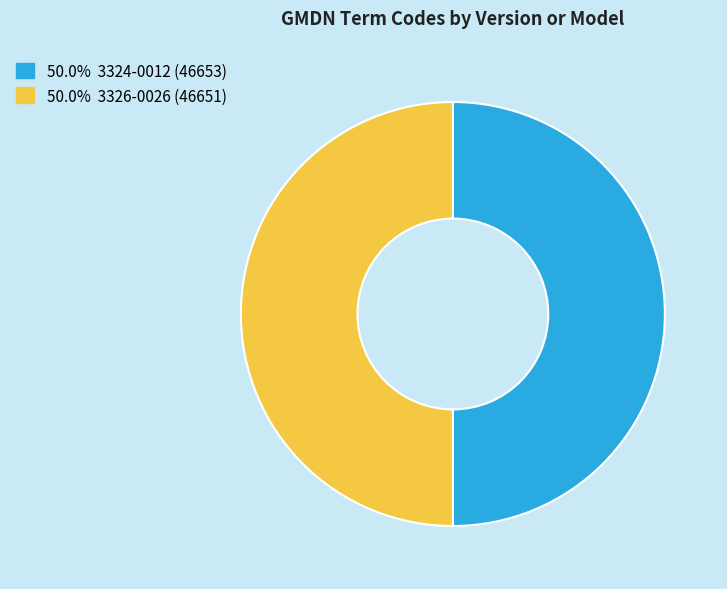

Which category accounts for the majority?

3324-0012 (46653)